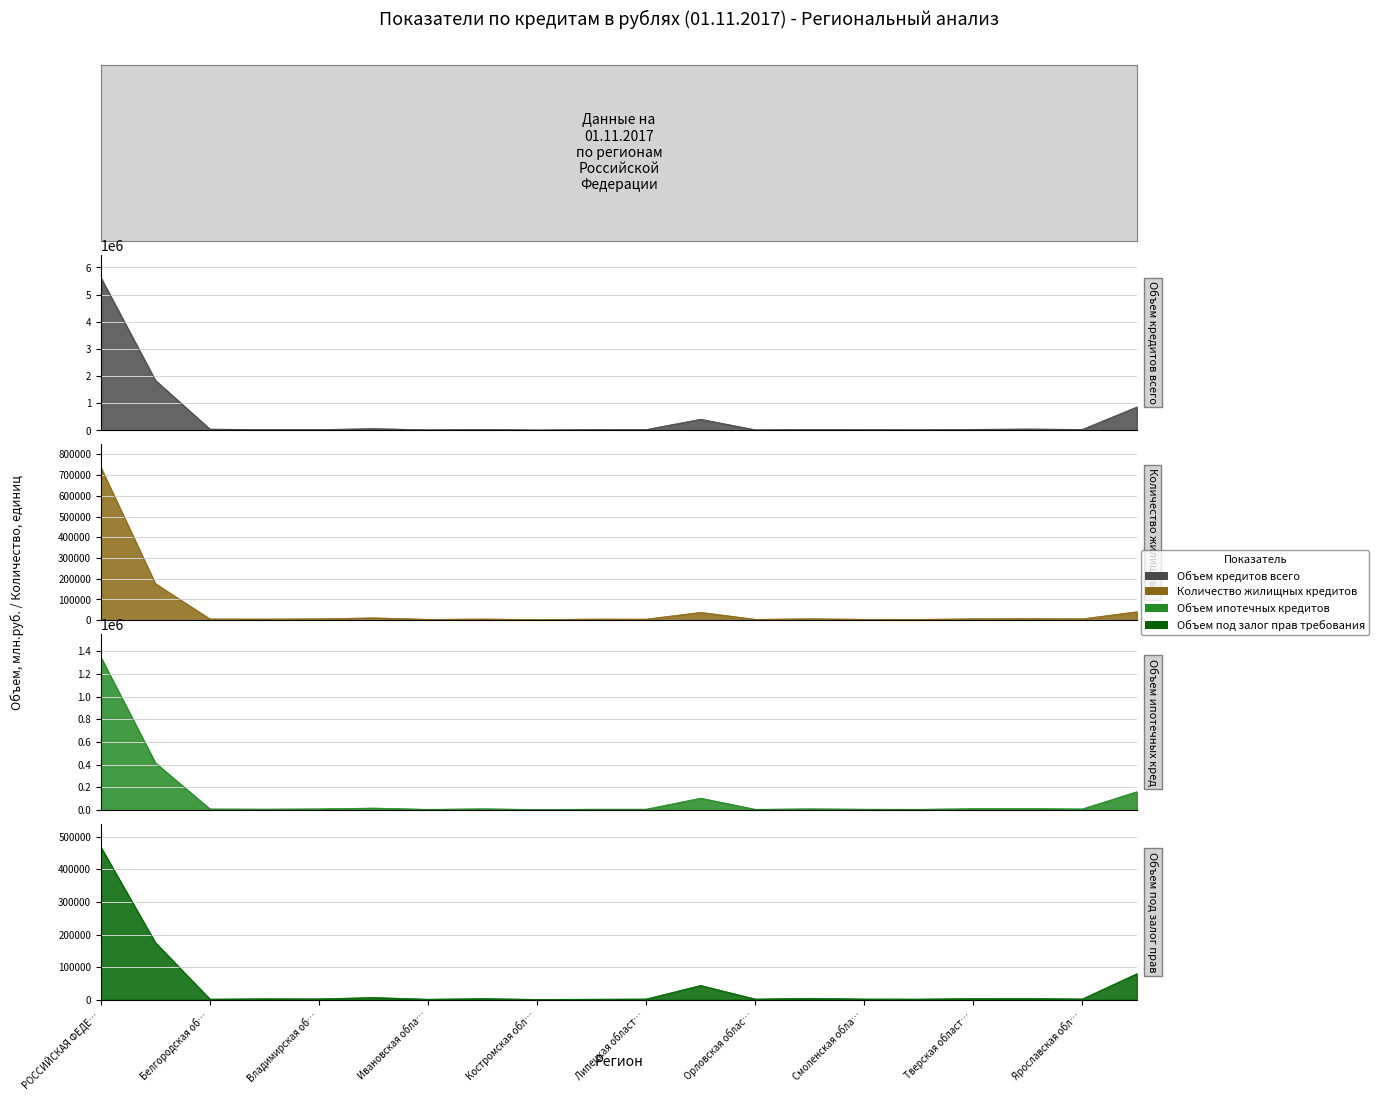

Which series changed the most between Смоленская область and Тульская область?

Объем кредитов всего